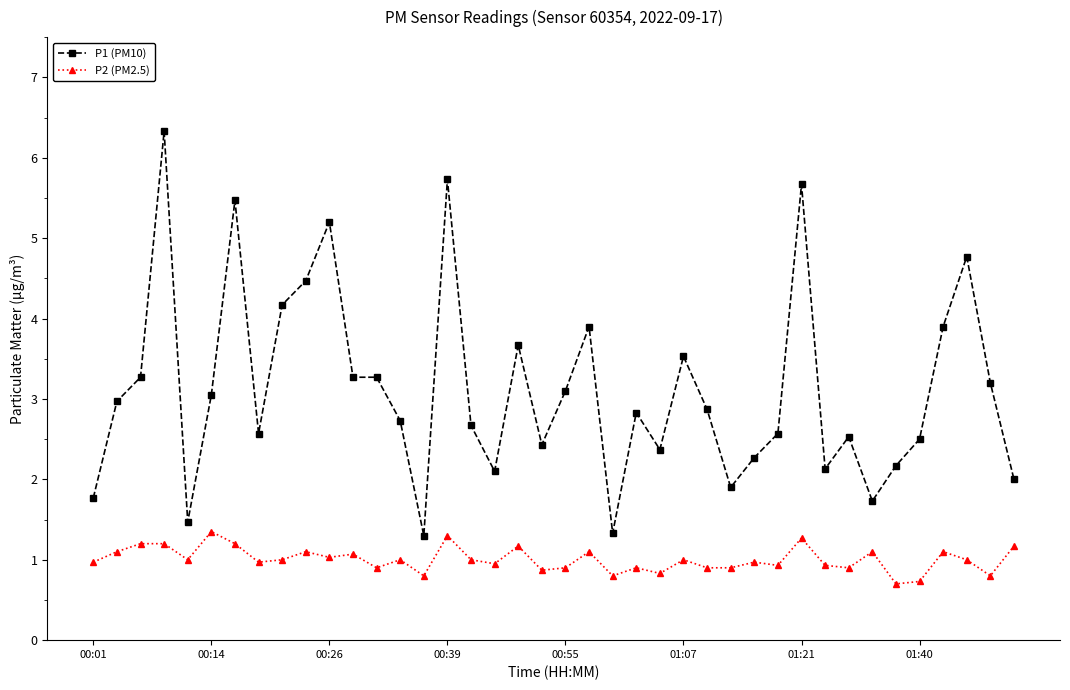

What is the average value of the P2 (PM2.5) series?

1.0